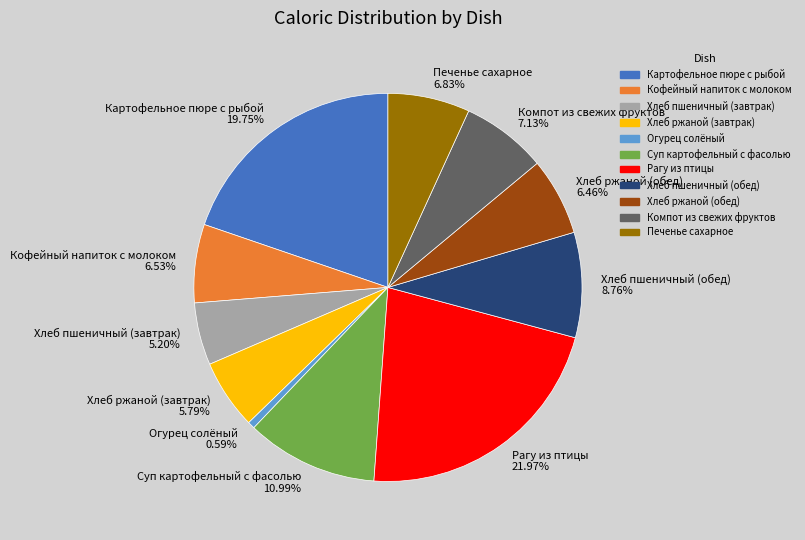

Is it true that Хлеб пшеничный (обед) is 1% of the pie?

False